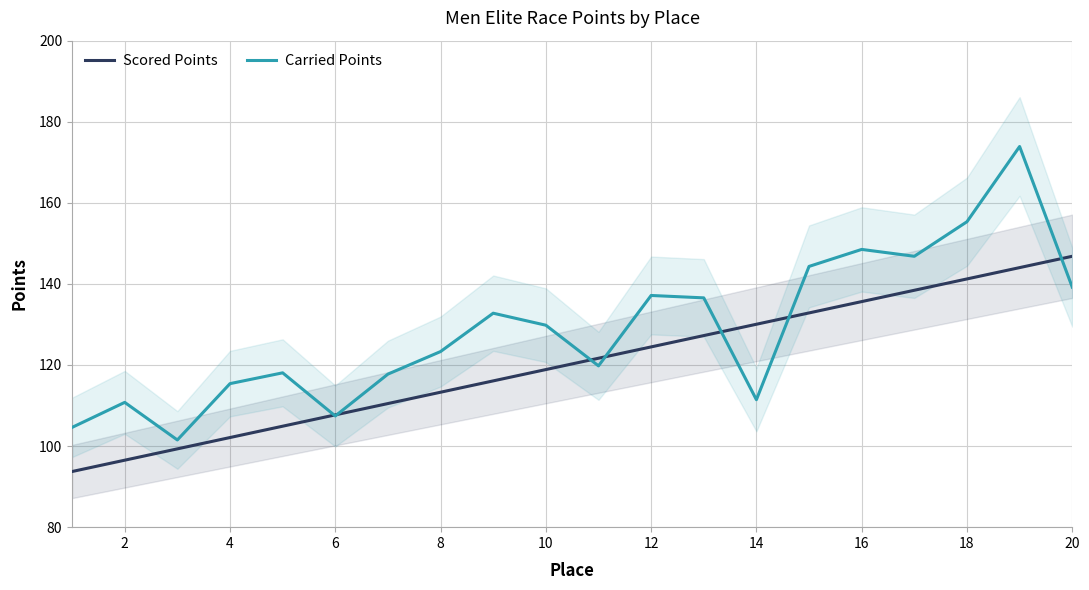

Is it true that Scored Points equals 130.1 at 14?

True